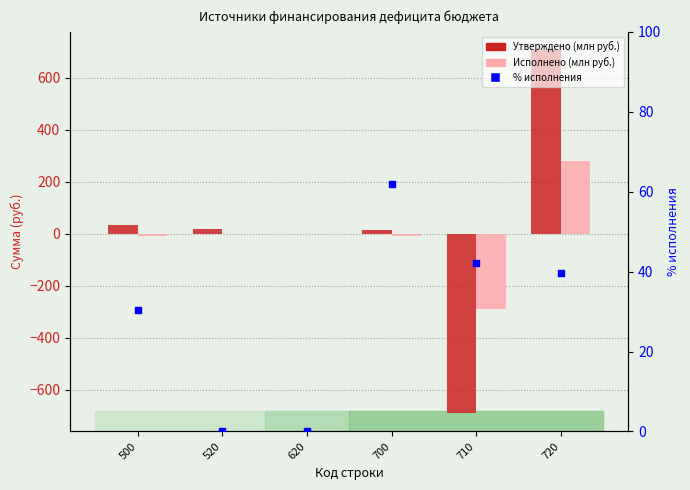

Which series reaches the maximum Y coordinate?

Утверждено (млн руб.)